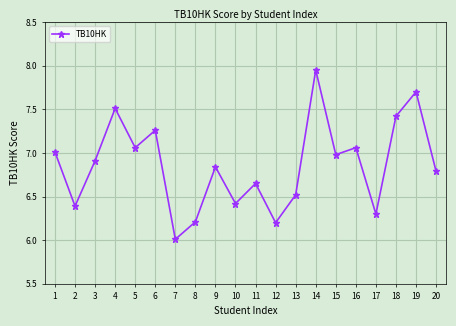

Which has a higher value, 20 or 4?

4